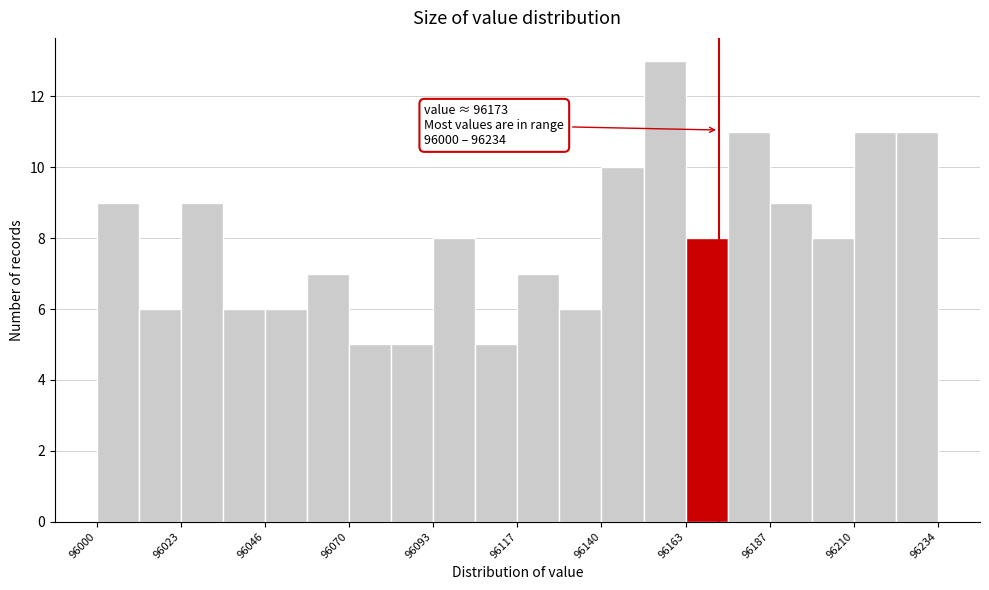

Around what value on the x-axis is the tallest bar? Give the approximate position of its centre, as read against the axis.

96160